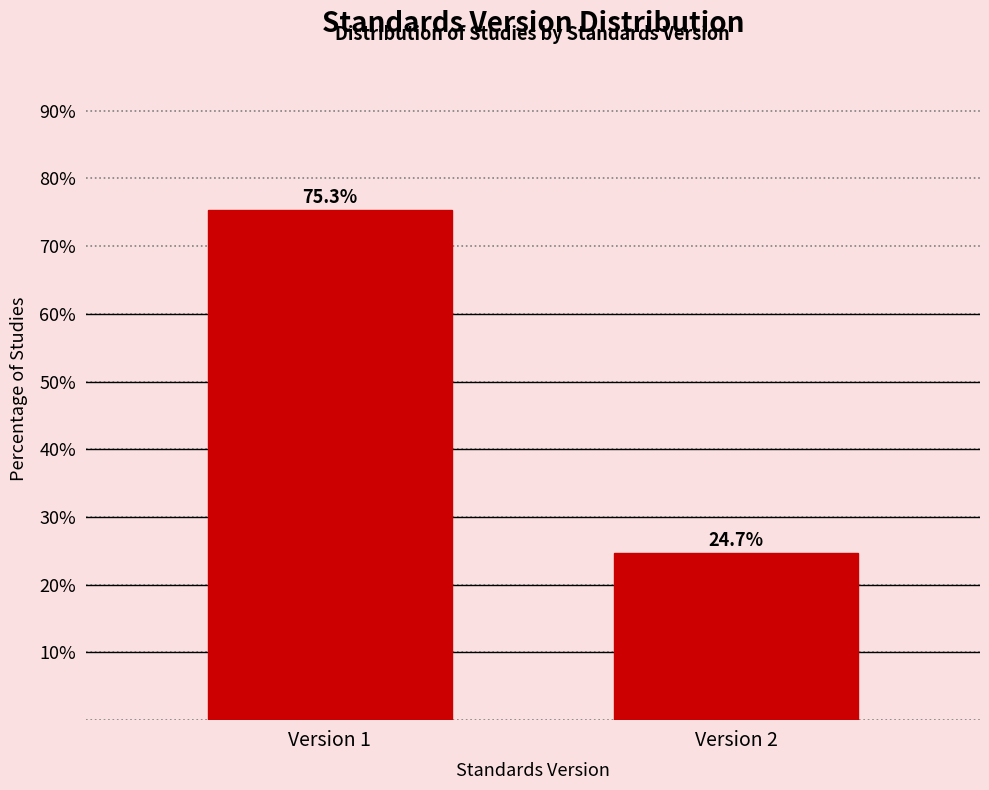

Reading left to right, transcribe all the data shown in this chart.

75.3	24.7